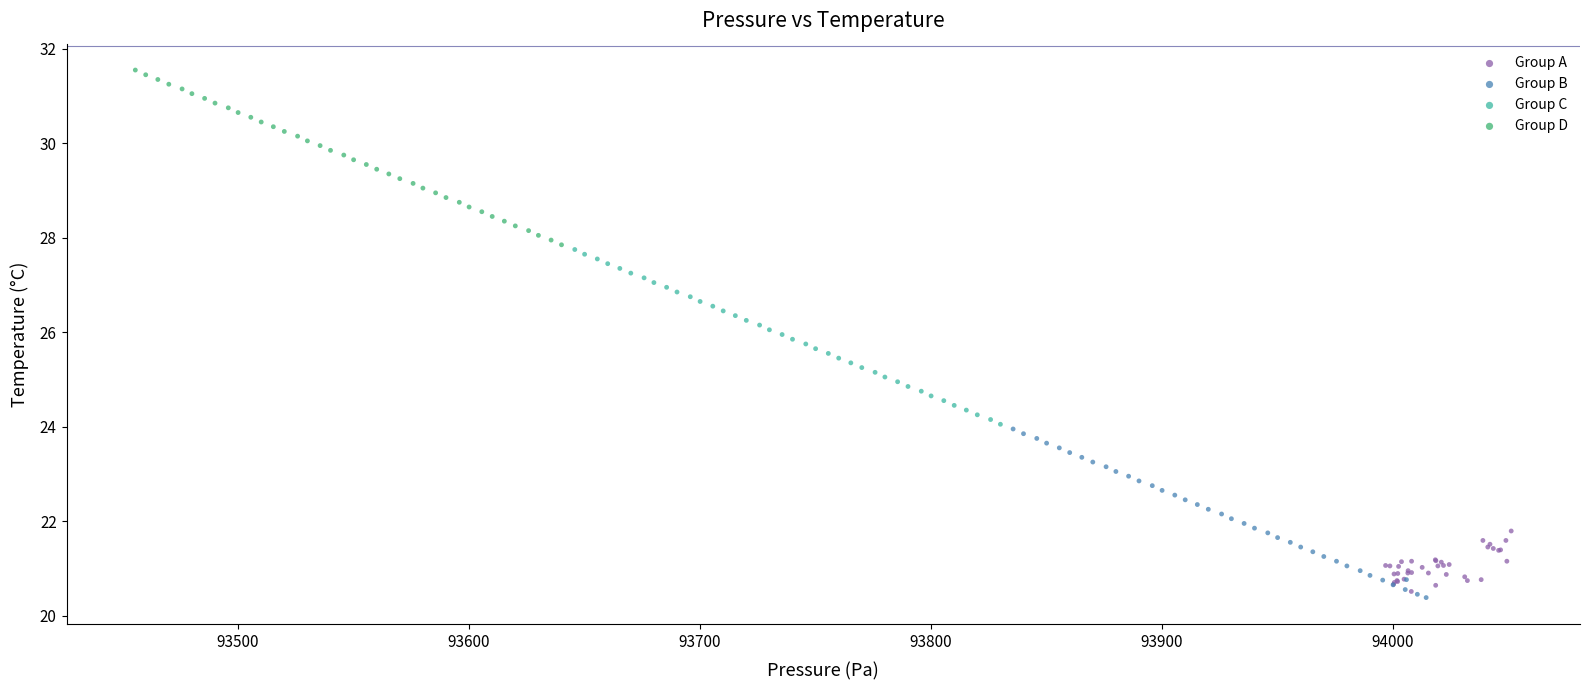

Which series reaches the minimum Y coordinate?

Group B